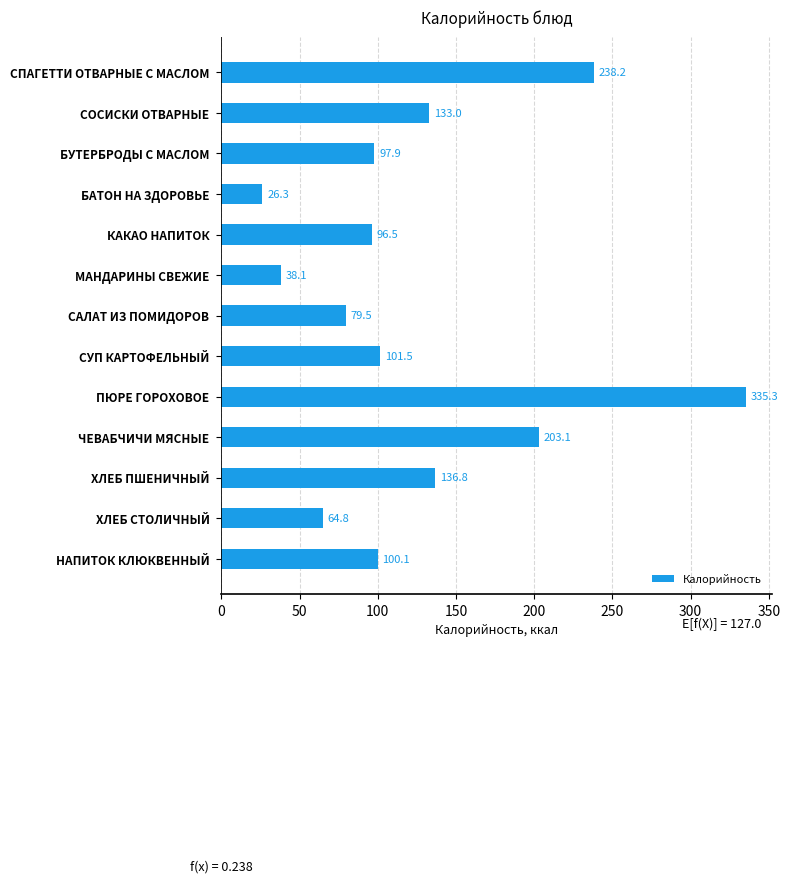

At which category does the chart reach its minimum across all series?

БАТОН НА ЗДОРОВЬЕ